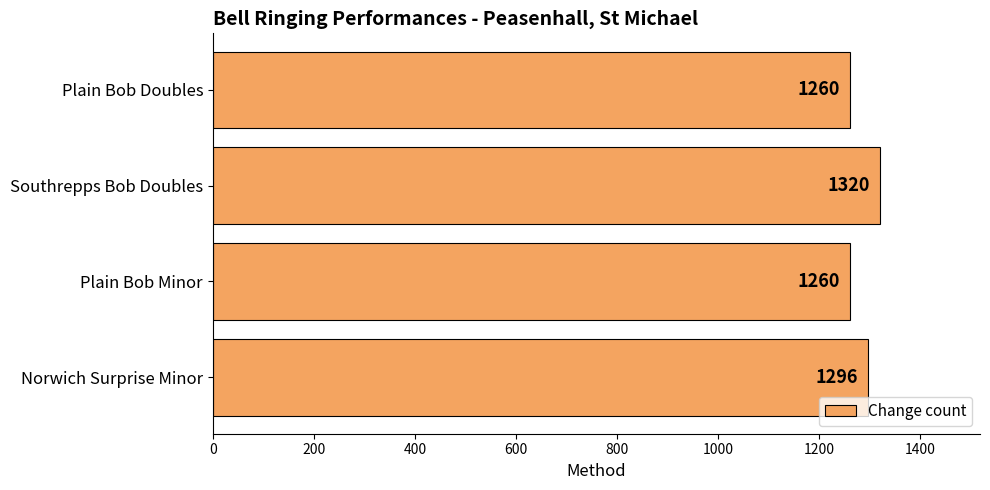

Approximately how many times larger is the value at Plain Bob Minor compared to Plain Bob Doubles?

1.0